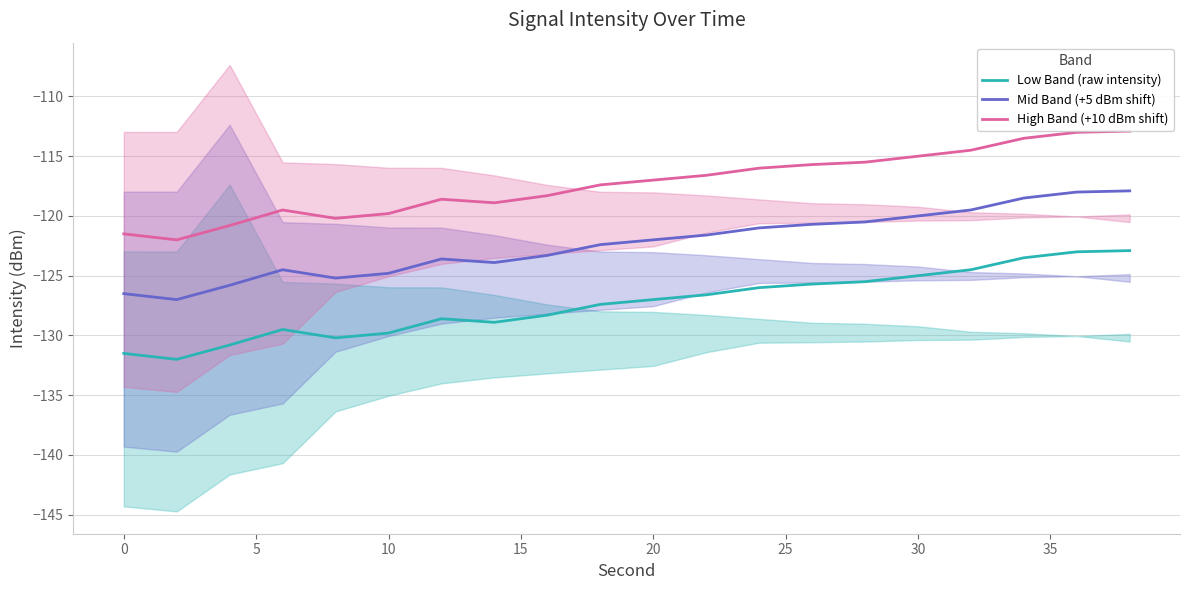

Reading left to right, what are all the values shown in this chart?

Low Band (raw intensity): -131.5	-132.0	-130.8	-129.5	-130.2	-129.8	-128.6	-128.9	-128.3	-127.4	-127.0	-126.6	-126.0	-125.7	-125.5	-125.0	-124.5	-123.5	-123.0	-122.9
Mid Band (+5 dBm shift): -126.5	-127.0	-125.8	-124.5	-125.2	-124.8	-123.6	-123.9	-123.3	-122.4	-122.0	-121.6	-121.0	-120.7	-120.5	-120.0	-119.5	-118.5	-118.0	-117.9
High Band (+10 dBm shift): -121.5	-122.0	-120.8	-119.5	-120.2	-119.8	-118.6	-118.9	-118.3	-117.4	-117.0	-116.6	-116.0	-115.7	-115.5	-115.0	-114.5	-113.5	-113.0	-112.9